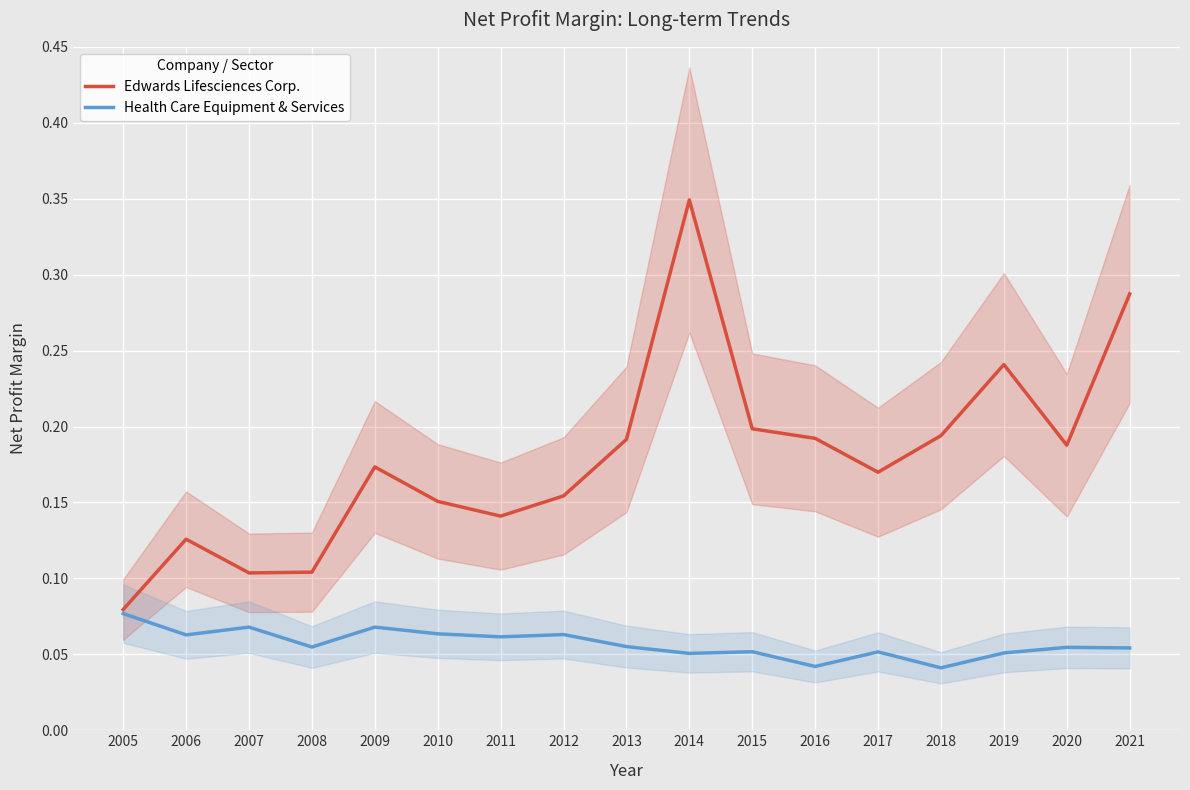

Is the value of Edwards Lifesciences Corp. at 2020 greater than the value of Health Care Equipment & Services at 2016?

Yes